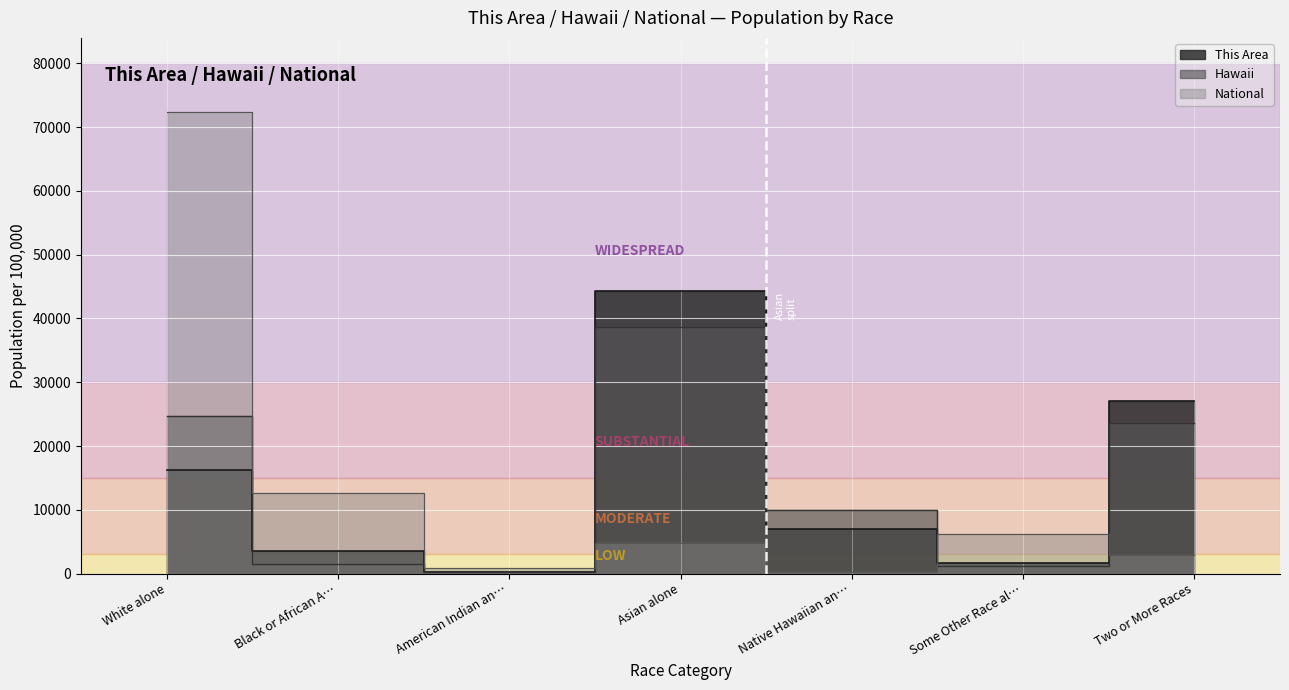

The value of National at Native Hawaiian an… is 174.9. True or false?

True